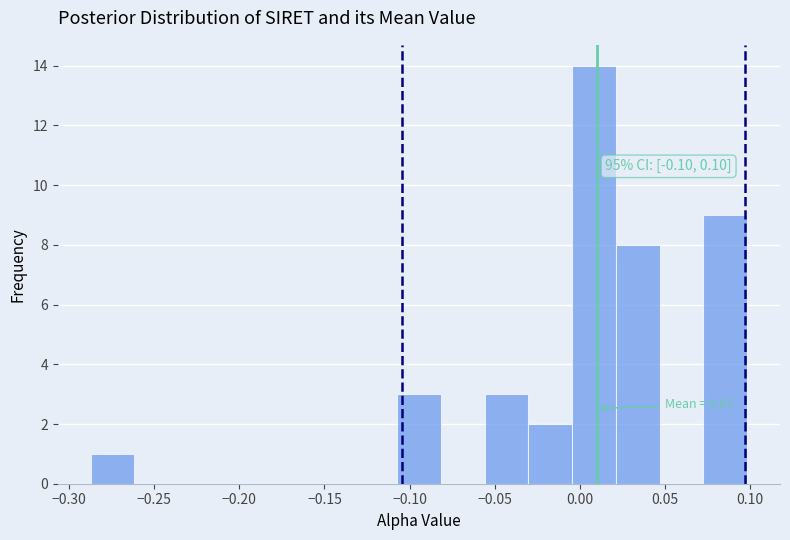

Which range on the x-axis has the tallest bar?

-0.005 to 0.020